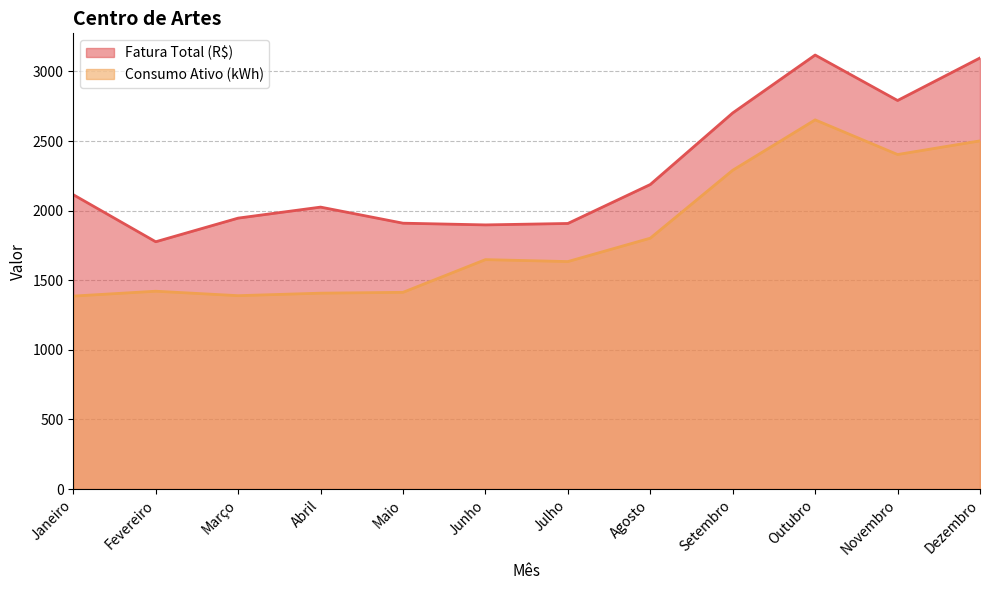

At which label is Consumo Ativo (kWh) closest to 2019?

Agosto